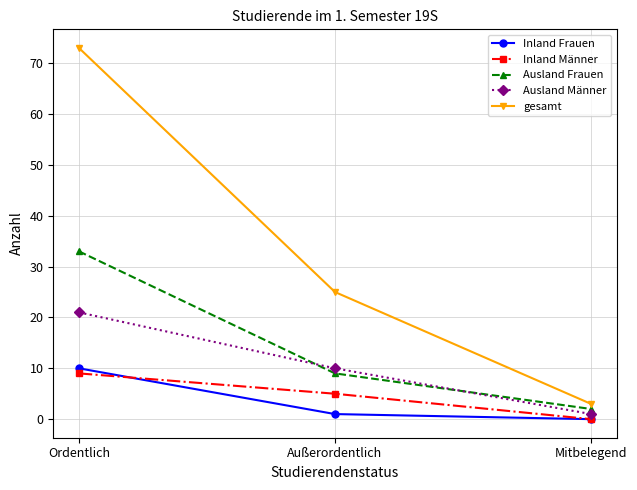

What is the average value of the Ausland Männer series?

11